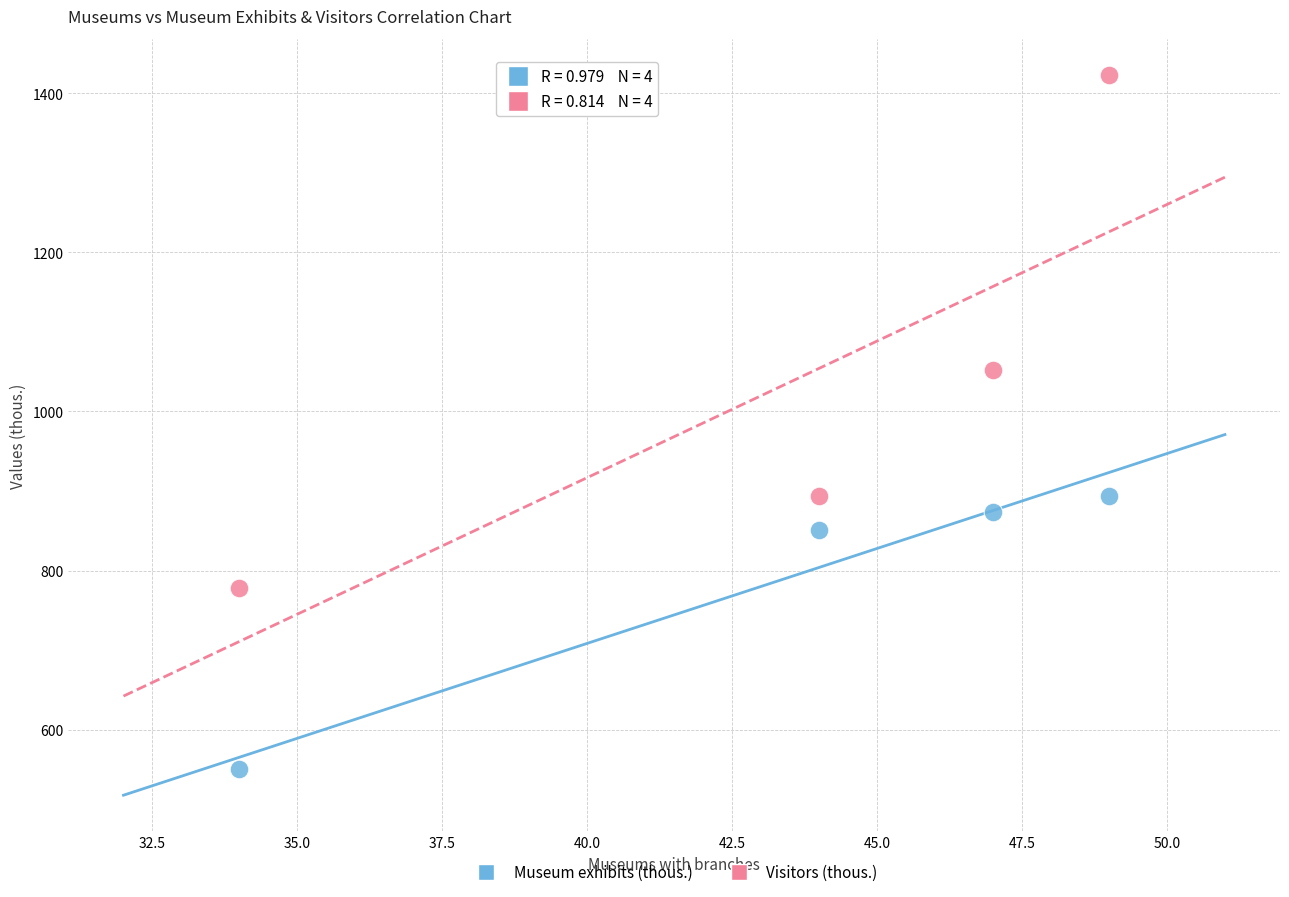

Which series reaches the minimum Y coordinate?

Museum exhibits (thous.)